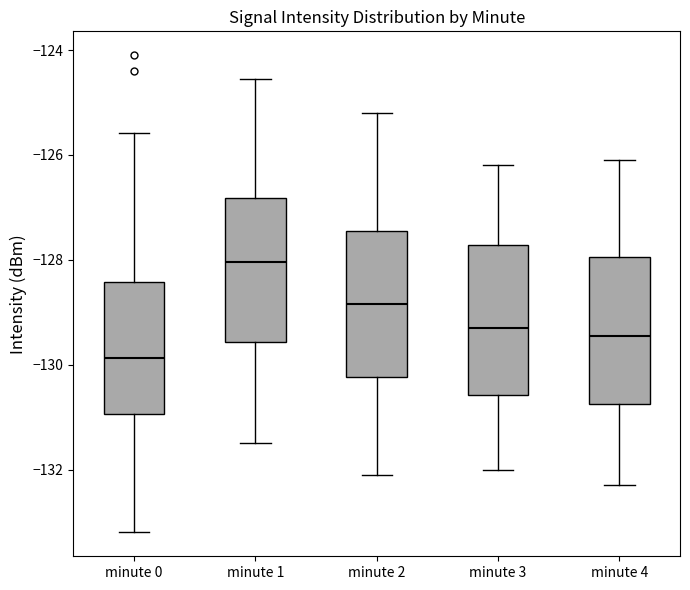

Reading left to right, transcribe this box plot: for each box, give where its median line is, the range the box spans, and where its two whiskers end, as read against the y-axis. The values are not printed on the chart, so give them approximately, as read against the axis.

minute 0: median -129.8, box -131.0 to -128.4, whiskers -133.2 to -125.6
minute 1: median -128.0, box -129.6 to -126.8, whiskers -131.4 to -124.6
minute 2: median -128.8, box -130.2 to -127.4, whiskers -132.0 to -125.2
minute 3: median -129.2, box -130.6 to -127.8, whiskers -132.0 to -126.2
minute 4: median -129.4, box -130.8 to -128.0, whiskers -132.2 to -126.0